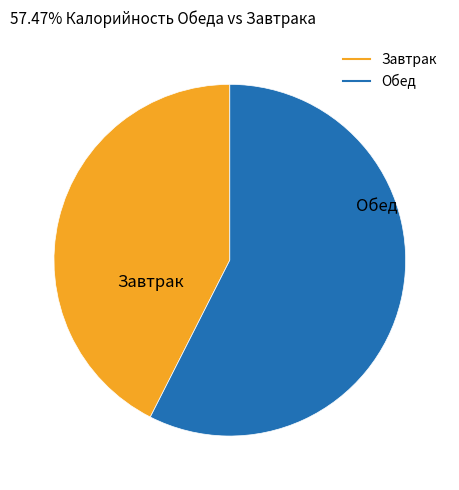

What is the majority slice?

Обед